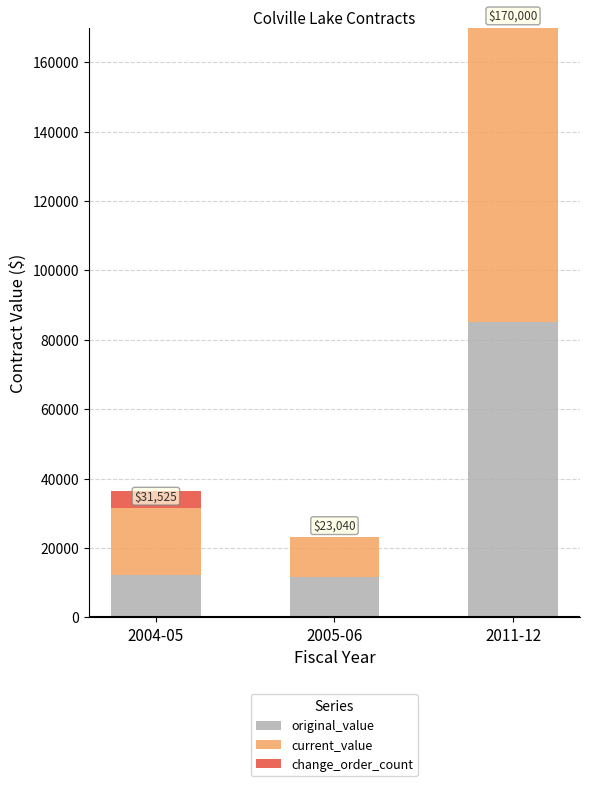

At which category is the sum across all series the highest?

2011-12